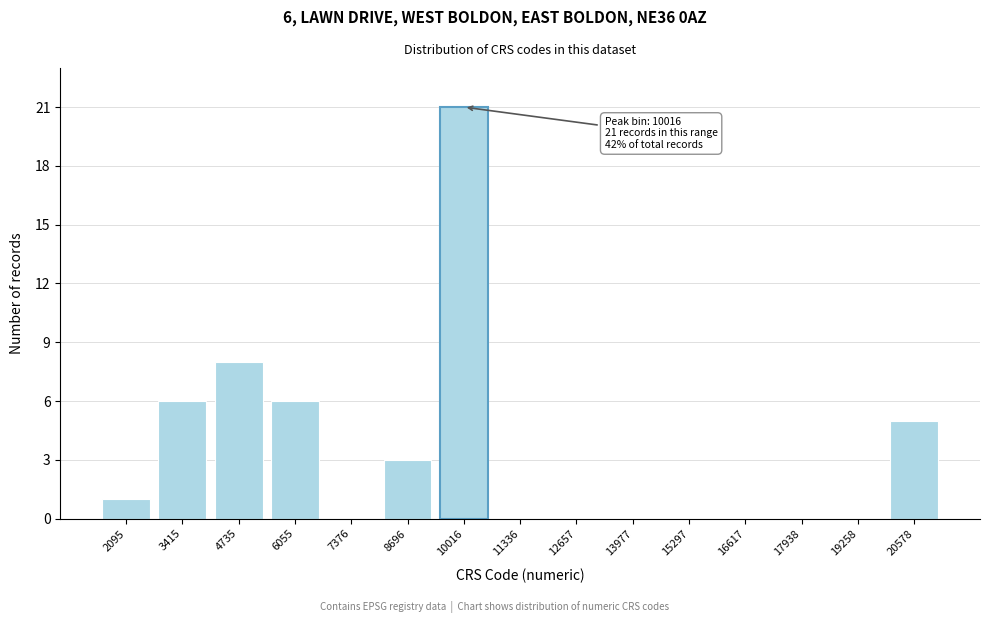

Reading left to right, what are all the values shown in this chart?

2095=1	3415=6	4735=8	6055=6	7376=0	8696=3	10016=21	11336=0	12657=0	13977=0	15297=0	16617=0	17938=0	19258=0	20578=5